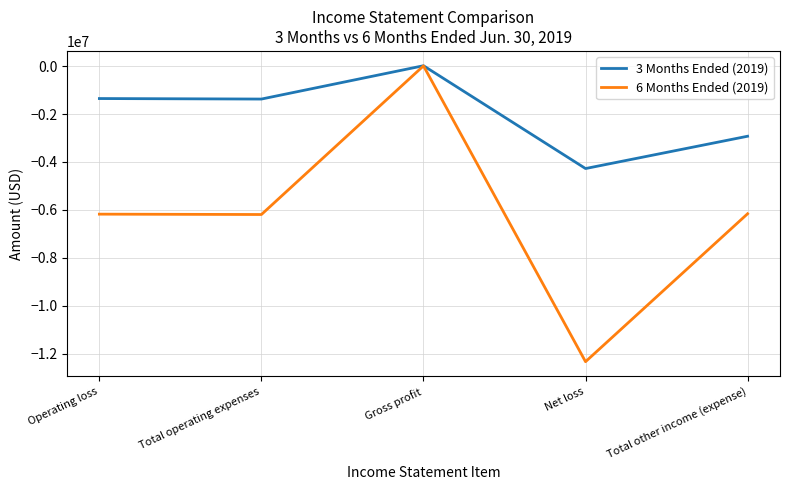

What is the smallest value displayed?

-12341421